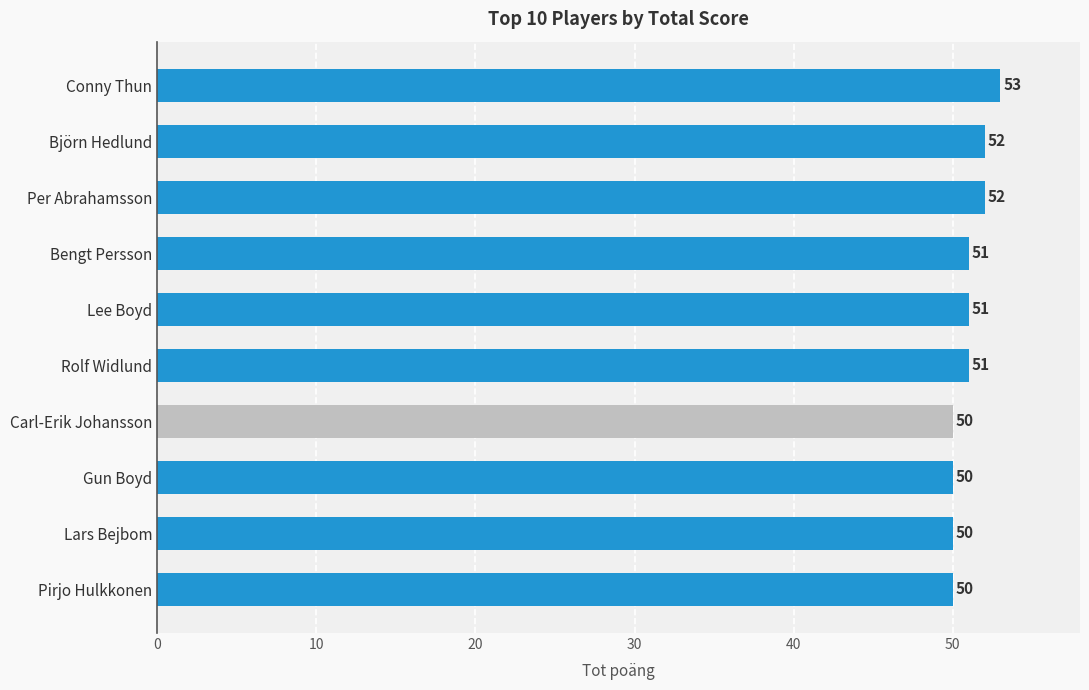

What is the average value?

51